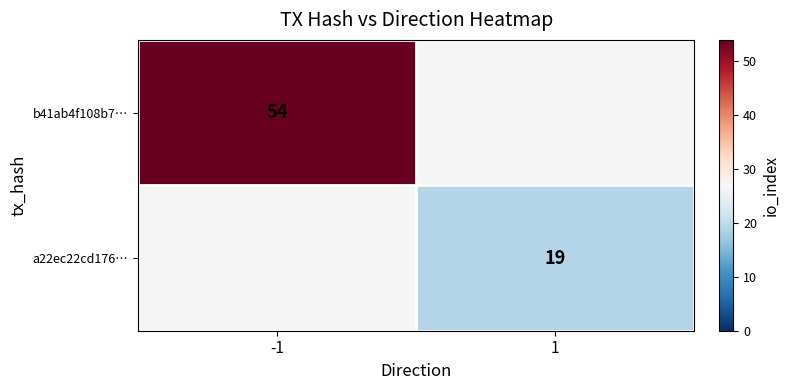

Is it true that b41ab4f108b7… equals 73 at -1?

False